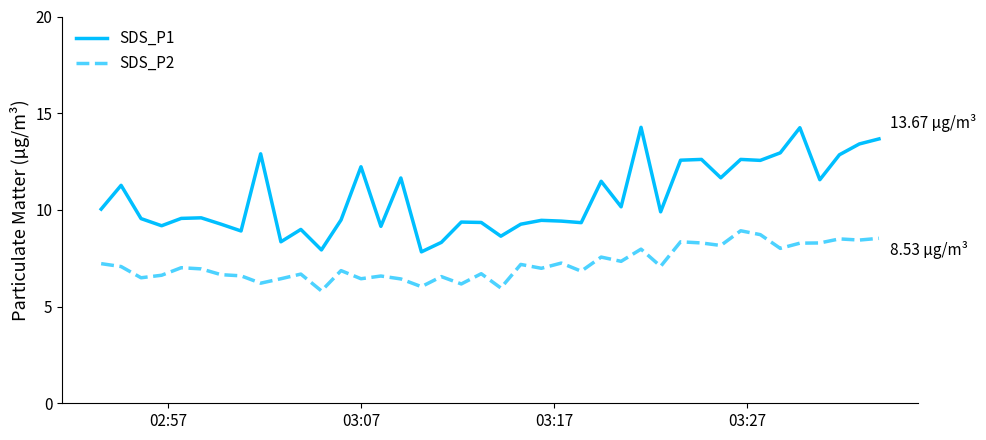

True or false: SDS_P2 and SDS_P1 intersect in this chart.

False